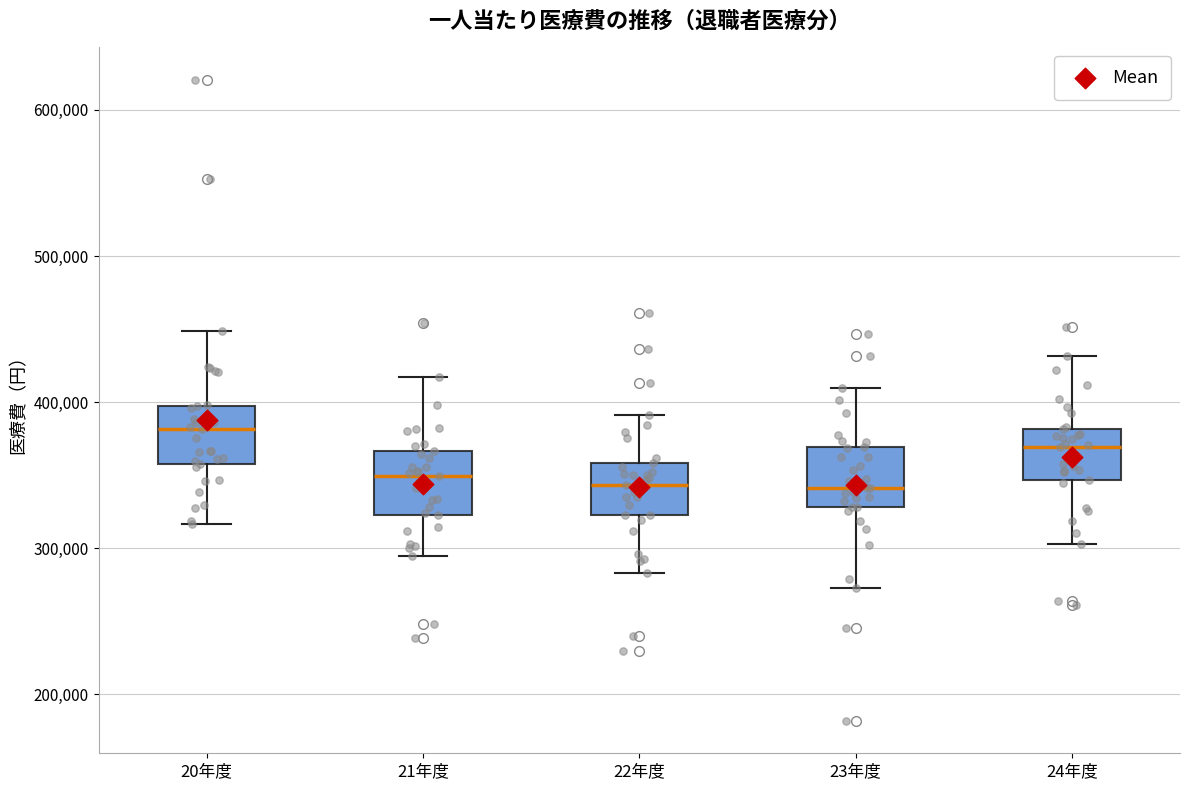

Reading left to right, read every box against the y-axis: the position of its median line, the range the box covers, and the ends of its whiskers. The values are not printed on the chart, so give them approximately, as read against the axis.

20年度: median 380000, box 360000 to 400000, whiskers 320000 to 450000
21年度: median 350000, box 320000 to 370000, whiskers 290000 to 420000
22年度: median 340000, box 320000 to 360000, whiskers 280000 to 390000
23年度: median 340000, box 330000 to 370000, whiskers 270000 to 410000
24年度: median 370000, box 350000 to 380000, whiskers 300000 to 430000